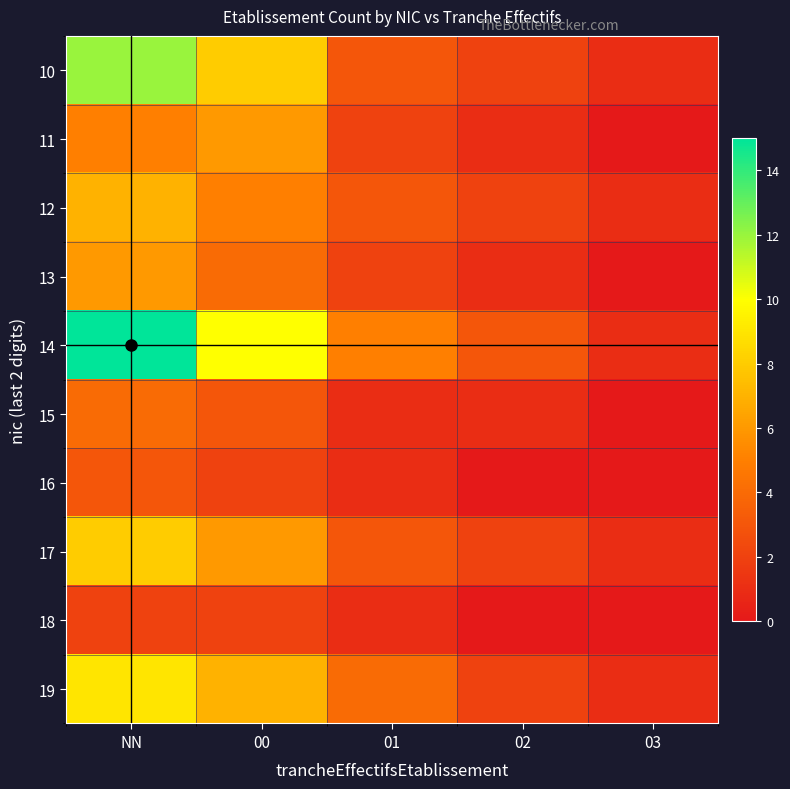

At NN, list the series in order from largest to smallest.

14, 10, 19, 17, 12, 13, 11, 15, 16, 18